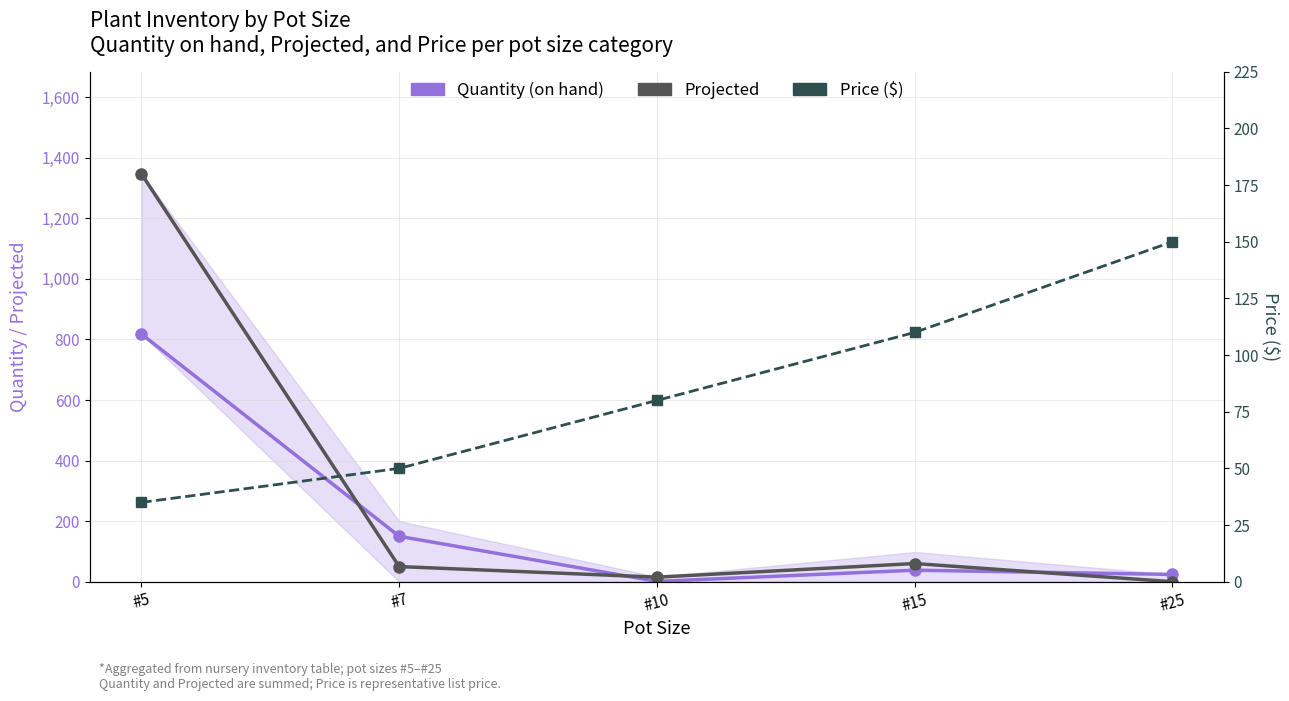

The value of Projected at #5 is 1347. True or false?

True